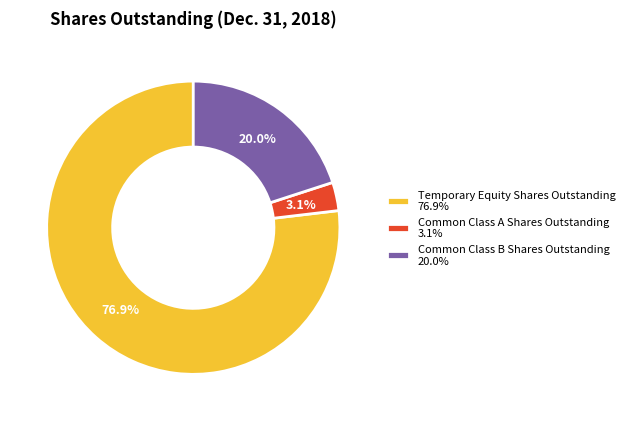

What is the largest slice in the pie chart?

Temporary Equity Shares Outstanding